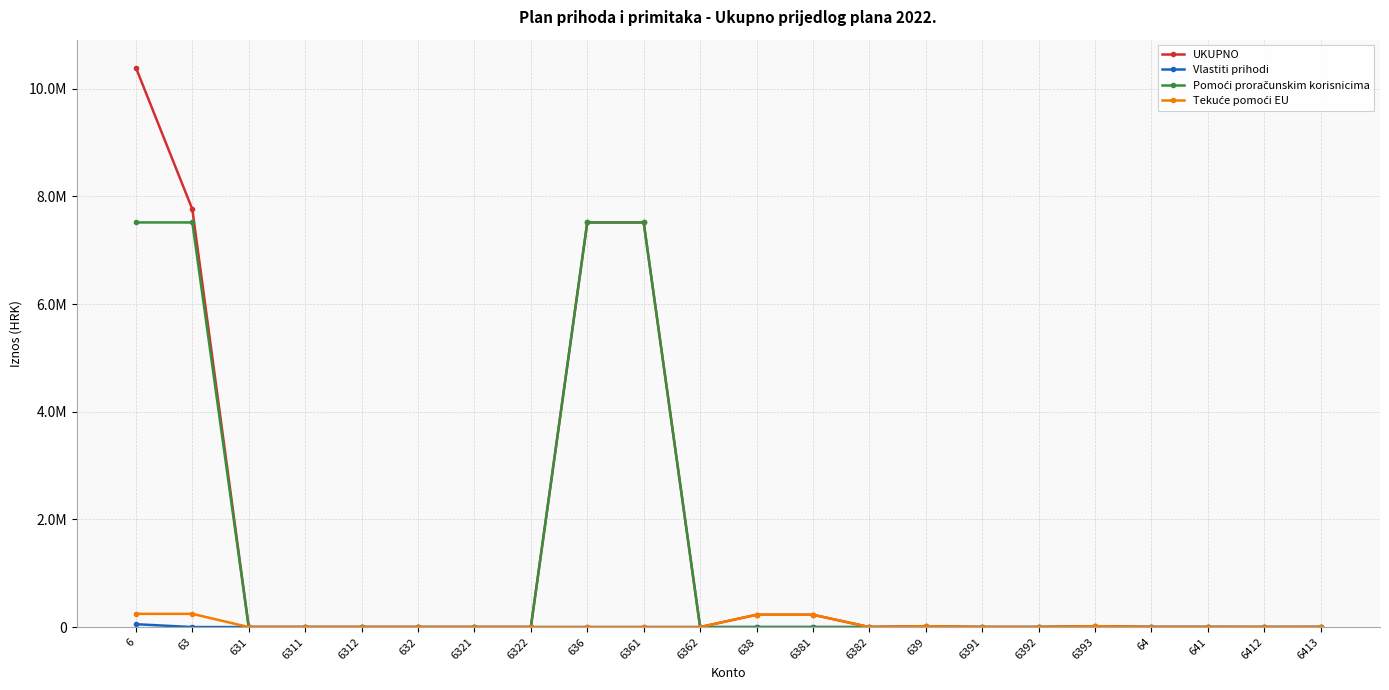

What is the label of the 22nd point from the left?

6413